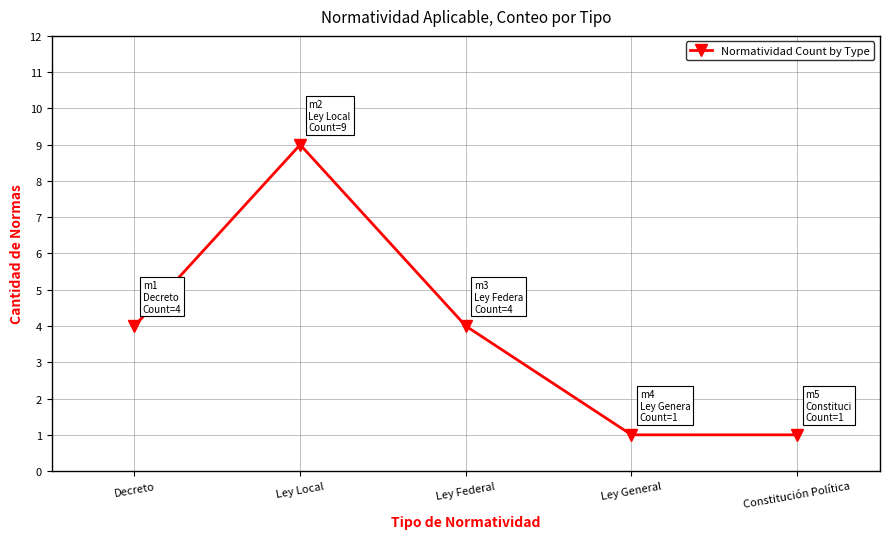

What is the value of the 1st point from the left?

4